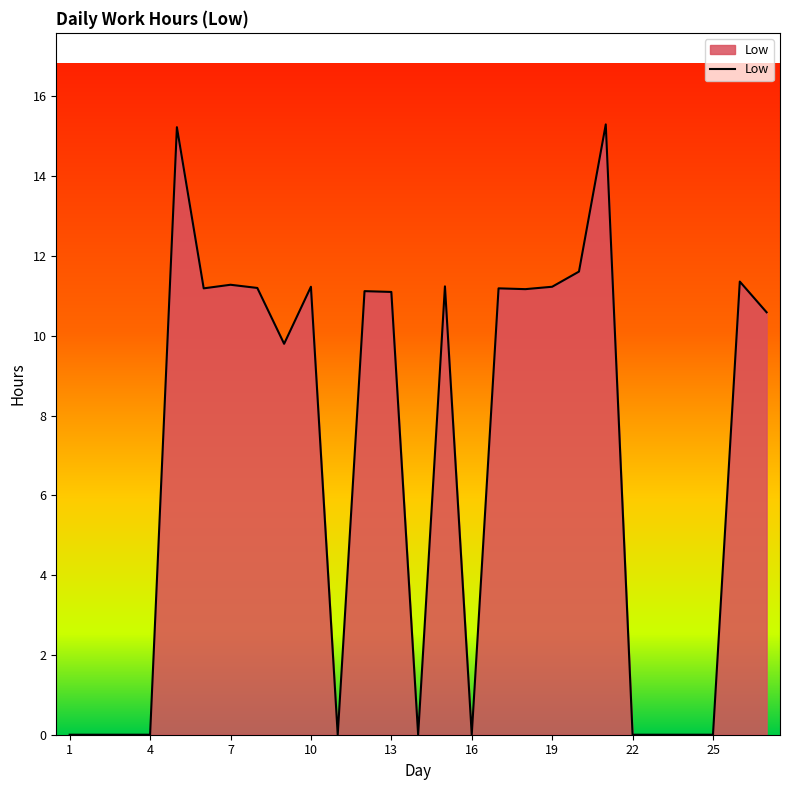

What is the difference between the maximum and minimum values?

15.3